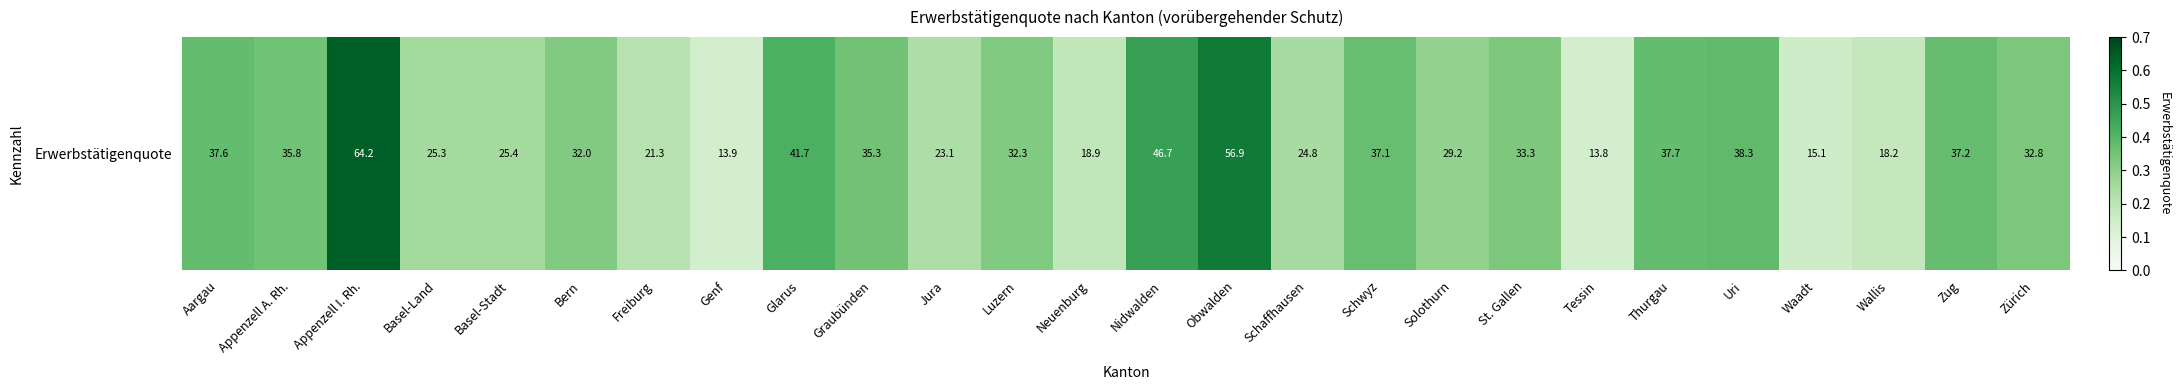

How many values are between 0 and 1?

26